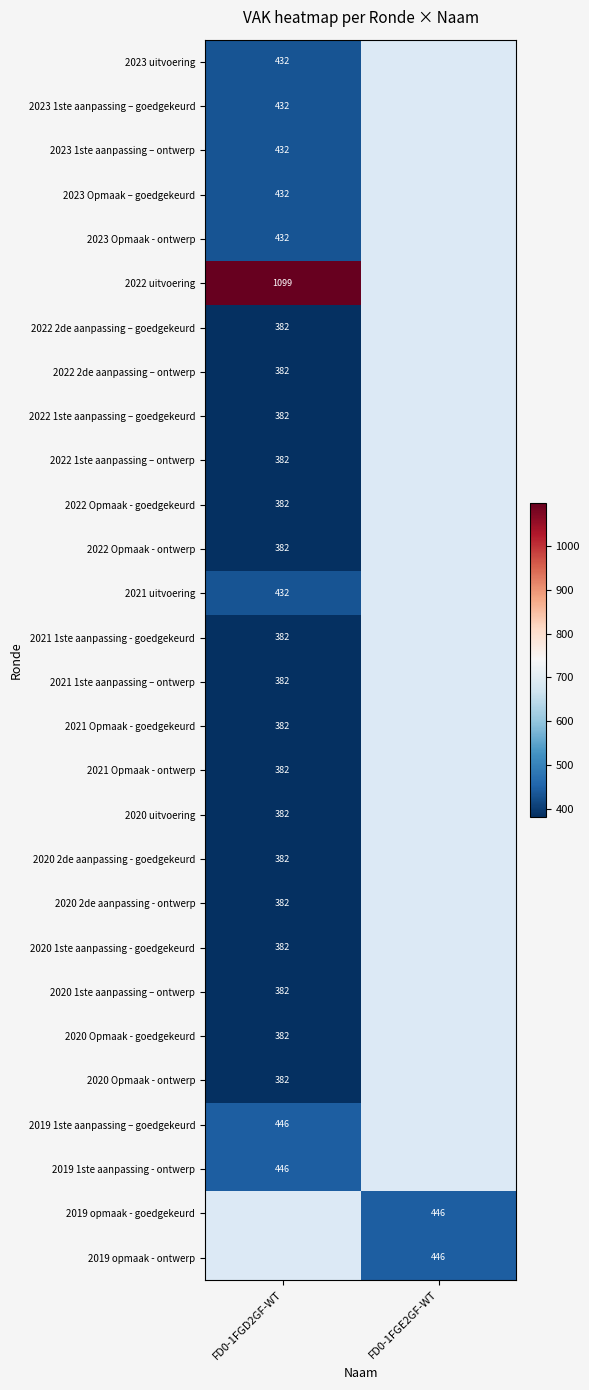

What is the spread (max minus min) of values at FD0-1FGD2GF-WT?

717.0